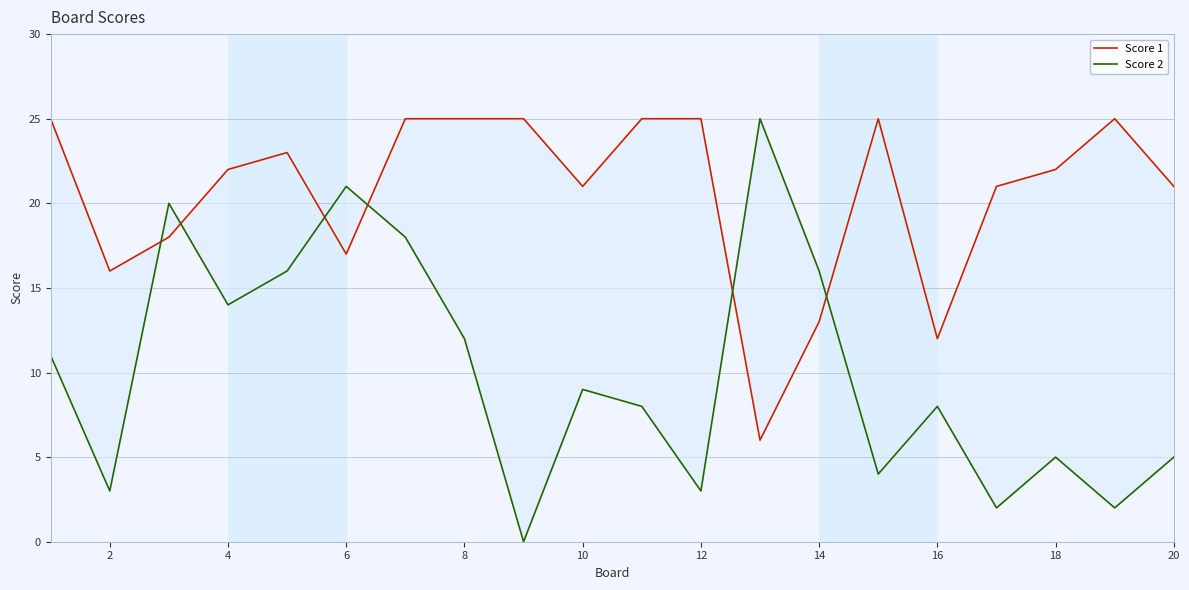

What is the difference between the maximum and minimum values in the Score 1 series?

19